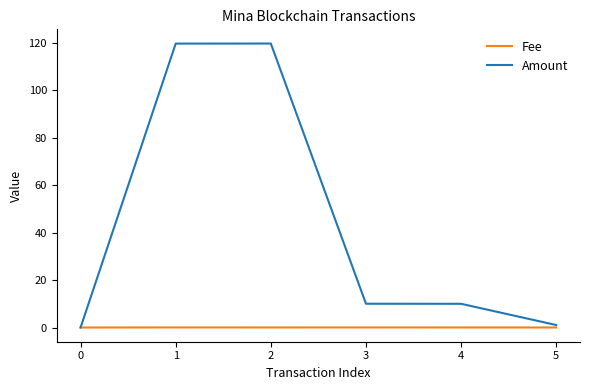

Which series has the largest range (max minus min)?

Amount